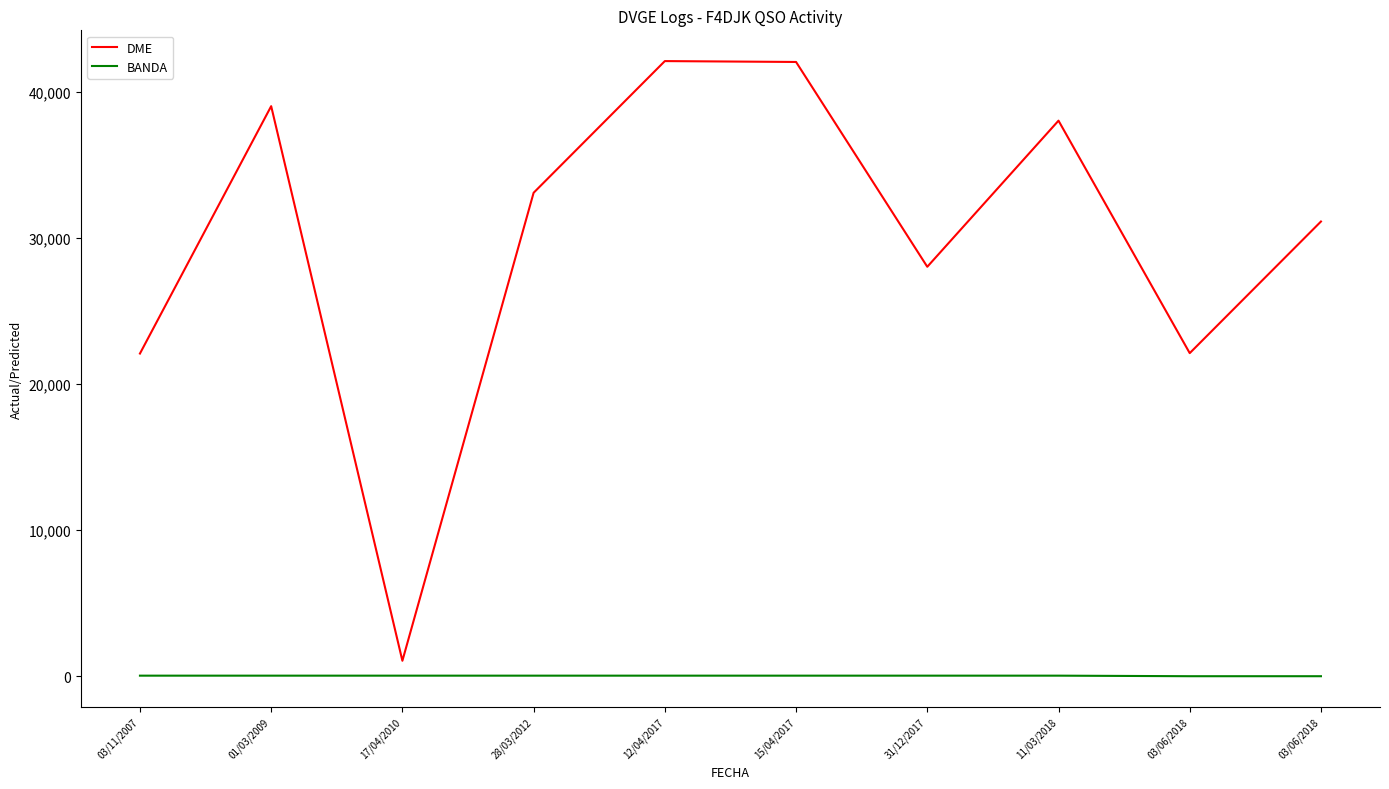

What is the sum of all DME values?

298559